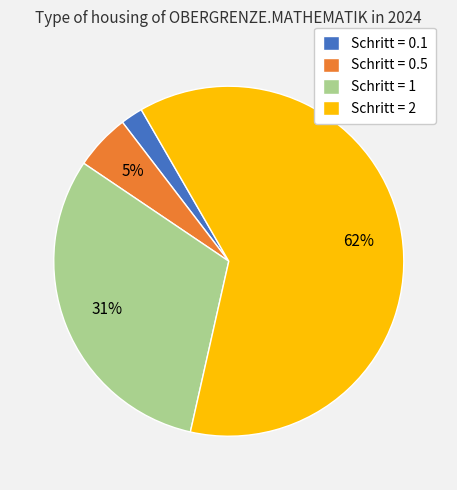

True or false: Schritt = 0.1 accounts for 2% of the total.

True